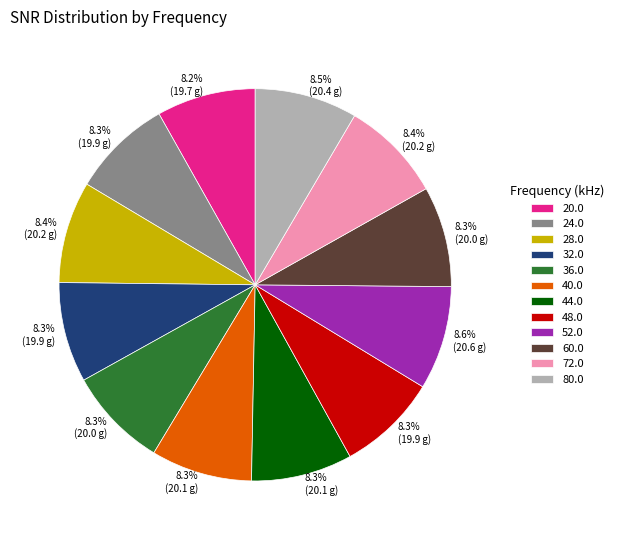

Does 44.0 represent more than half of the total?

No